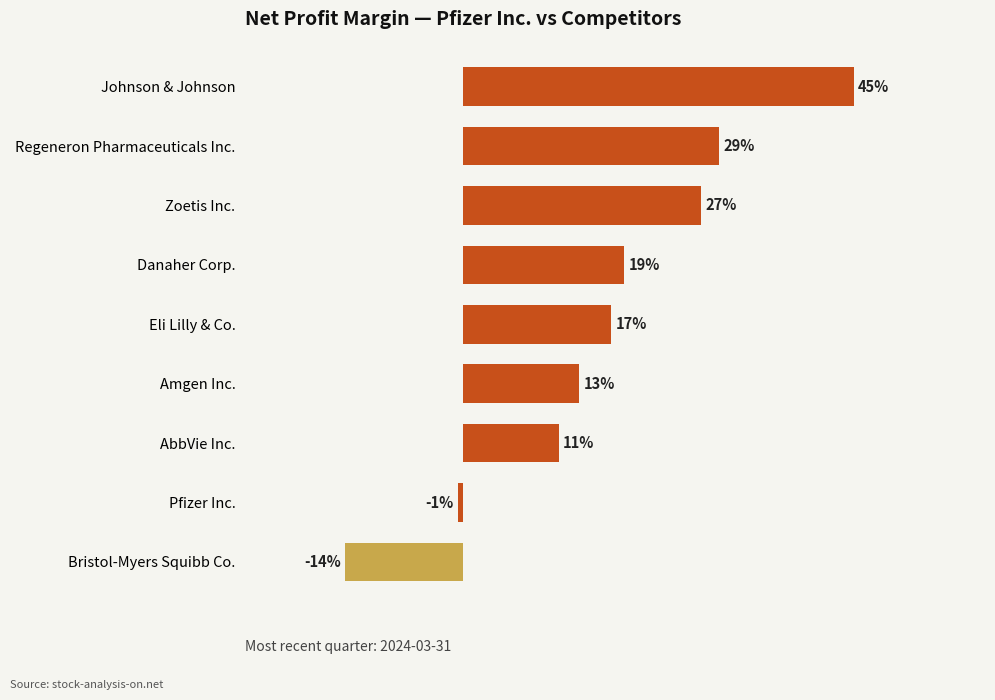

Are the bars horizontal?

Yes